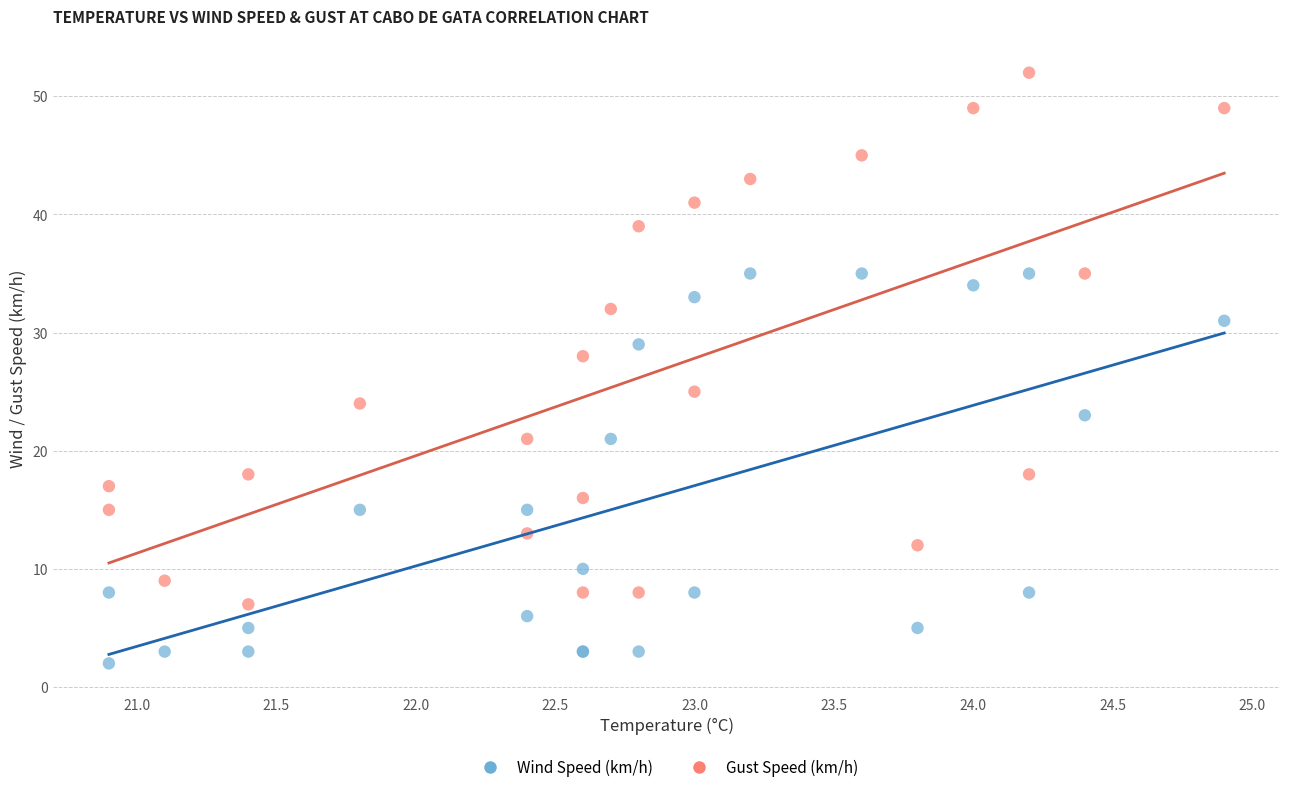

Across all series, what Y value is closest to 27?

28